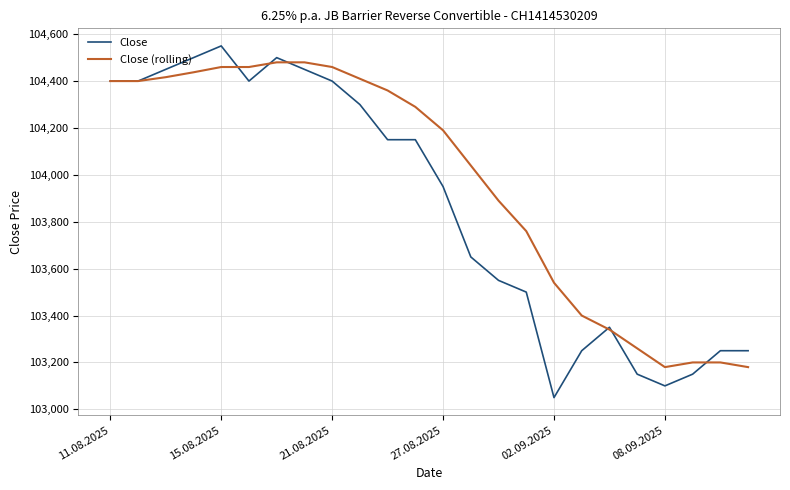

What is the minimum value shown in the chart?

103050.0